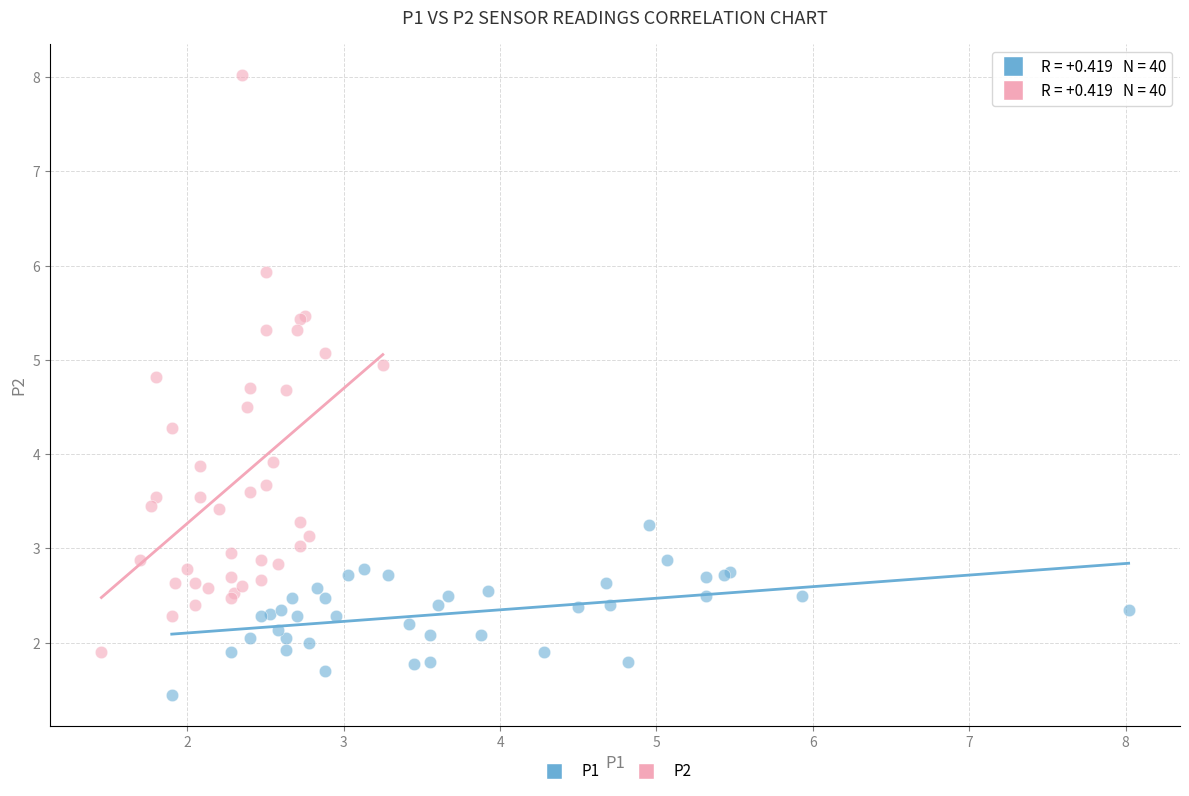

Which series has the widest spread of Y values?

P2